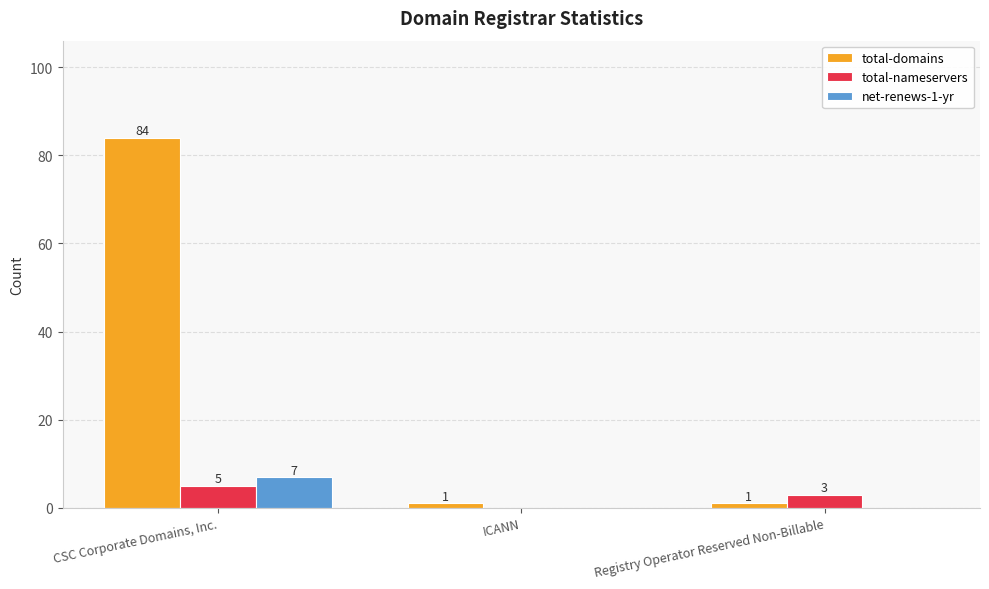

Reading left to right, list all the values displayed in this chart.

total-domains: CSC Corporate Domains, Inc.=84	ICANN=1	Registry Operator Reserved Non-Billable=1
total-nameservers: CSC Corporate Domains, Inc.=5	ICANN=0	Registry Operator Reserved Non-Billable=3
net-renews-1-yr: CSC Corporate Domains, Inc.=7	ICANN=0	Registry Operator Reserved Non-Billable=0